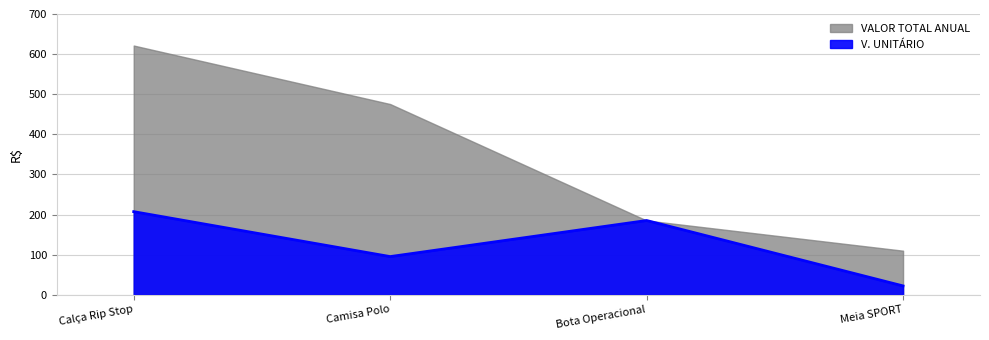

At which label is the value closest to 114?

Camisa Polo